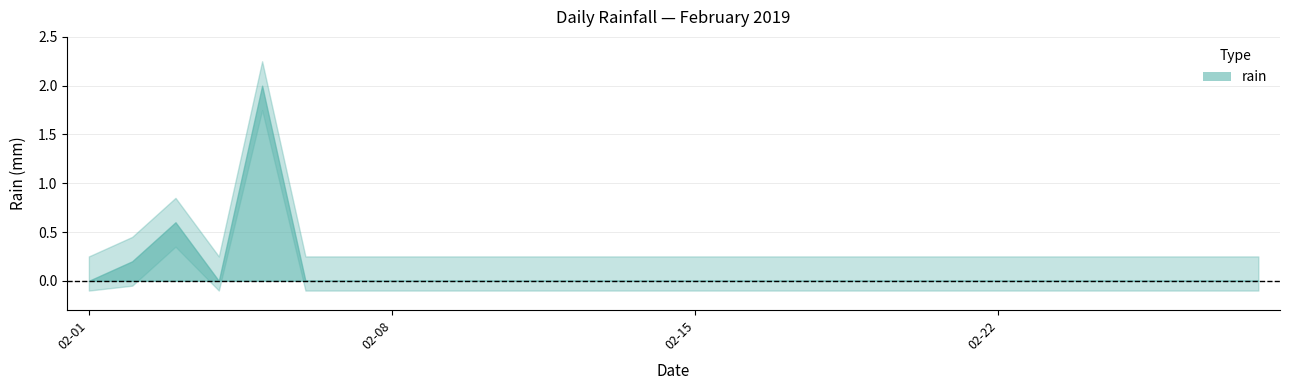

What is the change in value from 2019-02-02 to 2019-02-20?

-0.2